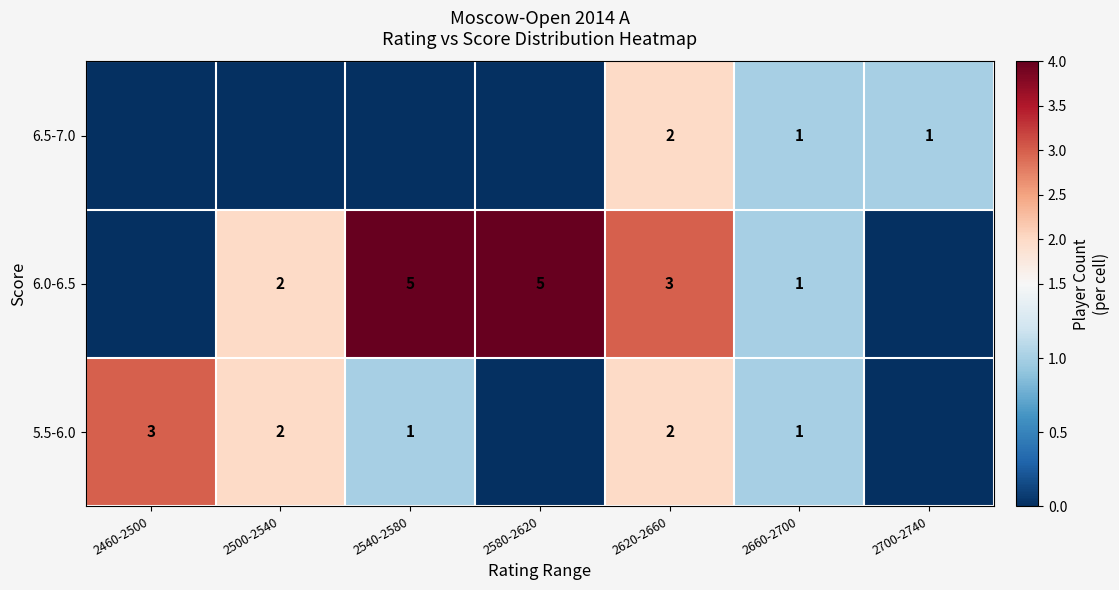

The value of 6.0-6.5 at 2580-2620 is 3. True or false?

False